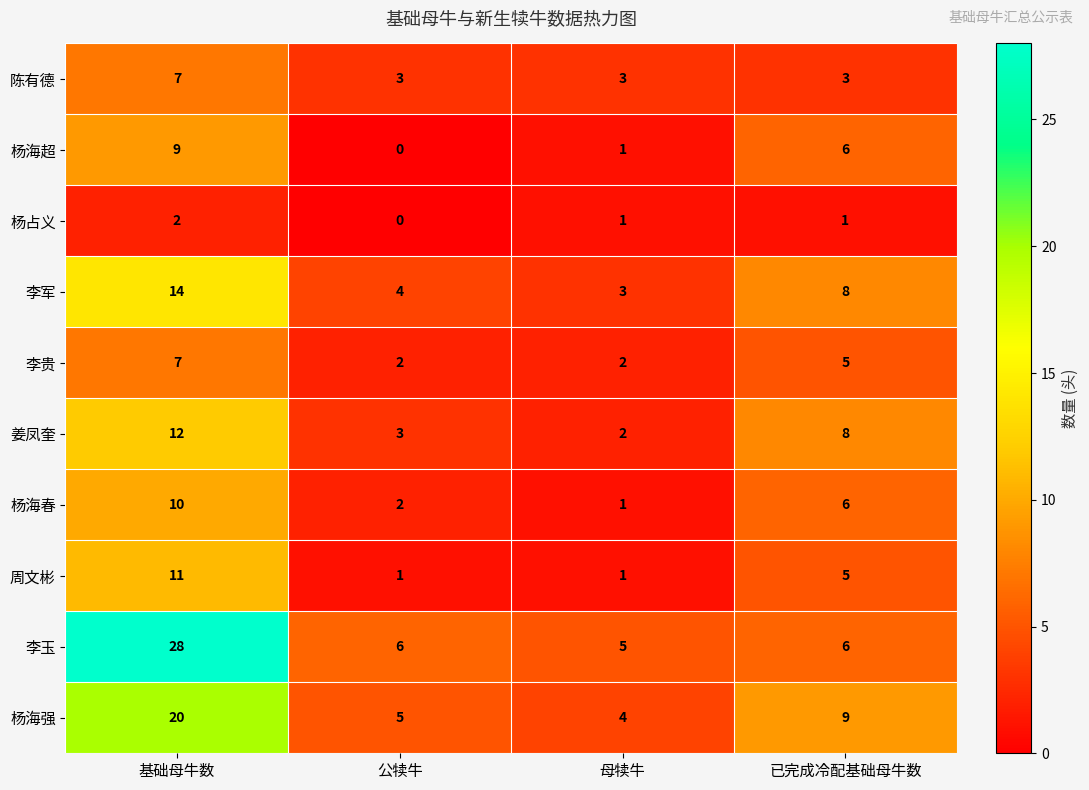

At which label is 姜凤奎 closest to 7?

已完成冷配基础母牛数